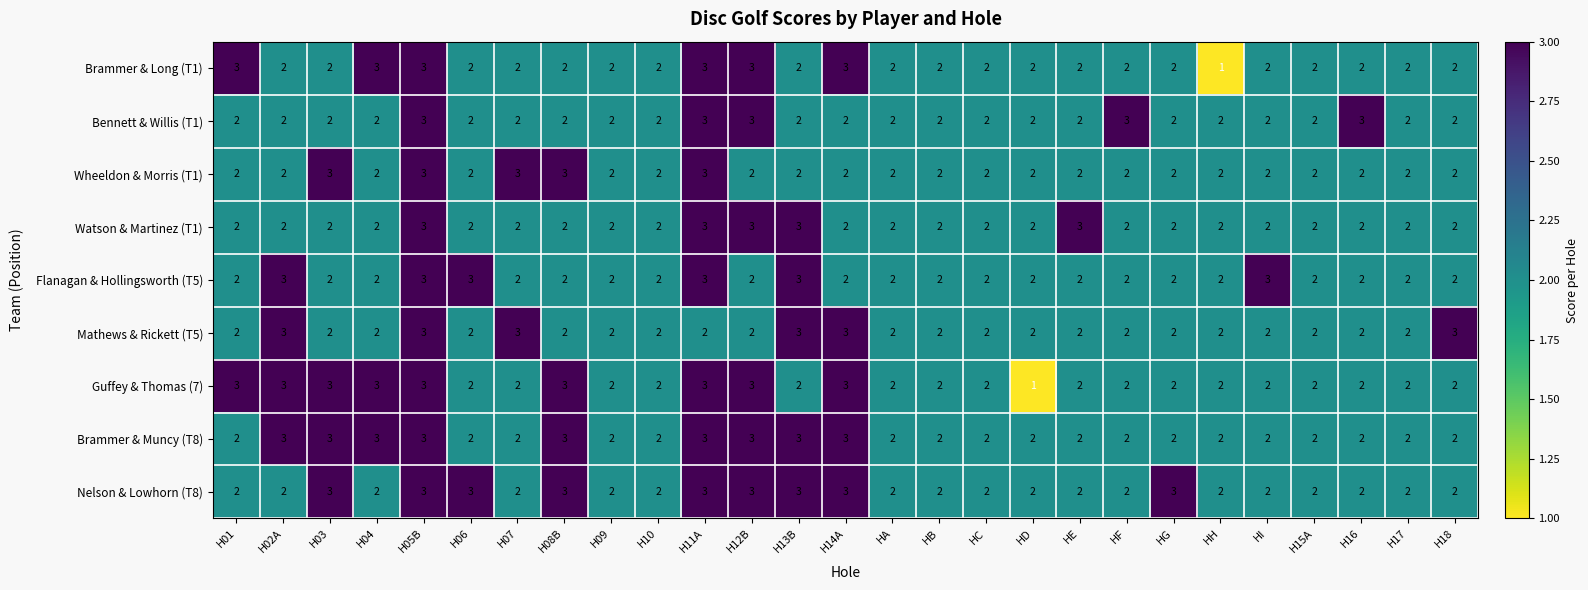

The value of Guffey & Thomas (7) at H18 is 2. True or false?

True